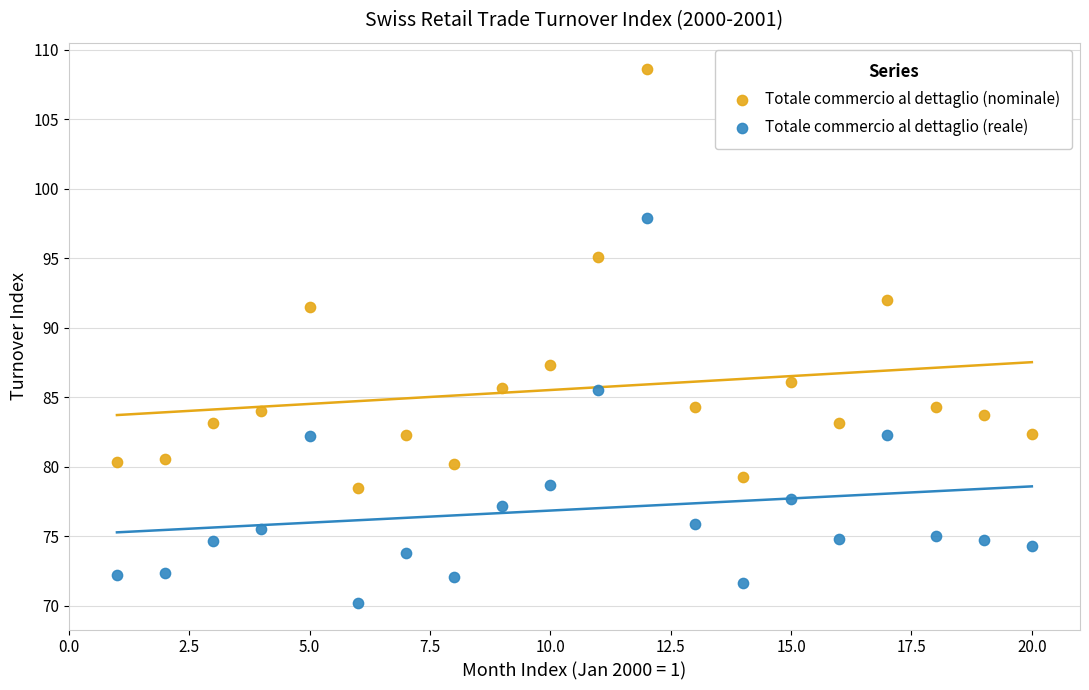

Which series has the widest spread of Y values?

Totale commercio al dettaglio (nominale)